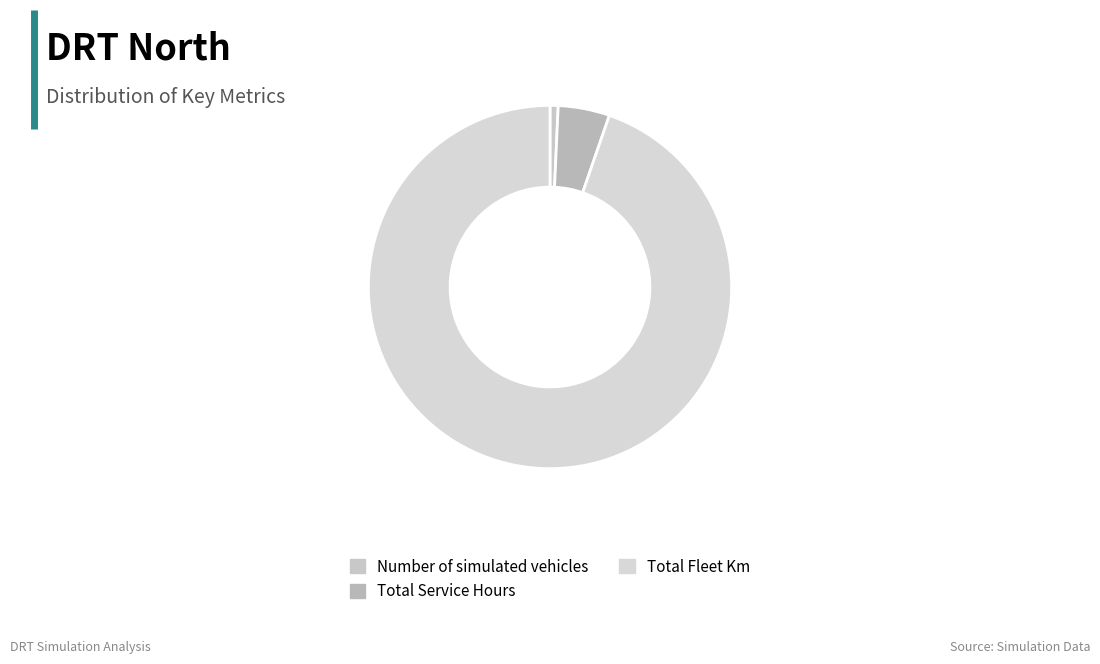

What is the change in value from Number of simulated vehicles to Total Service Hours?

+16